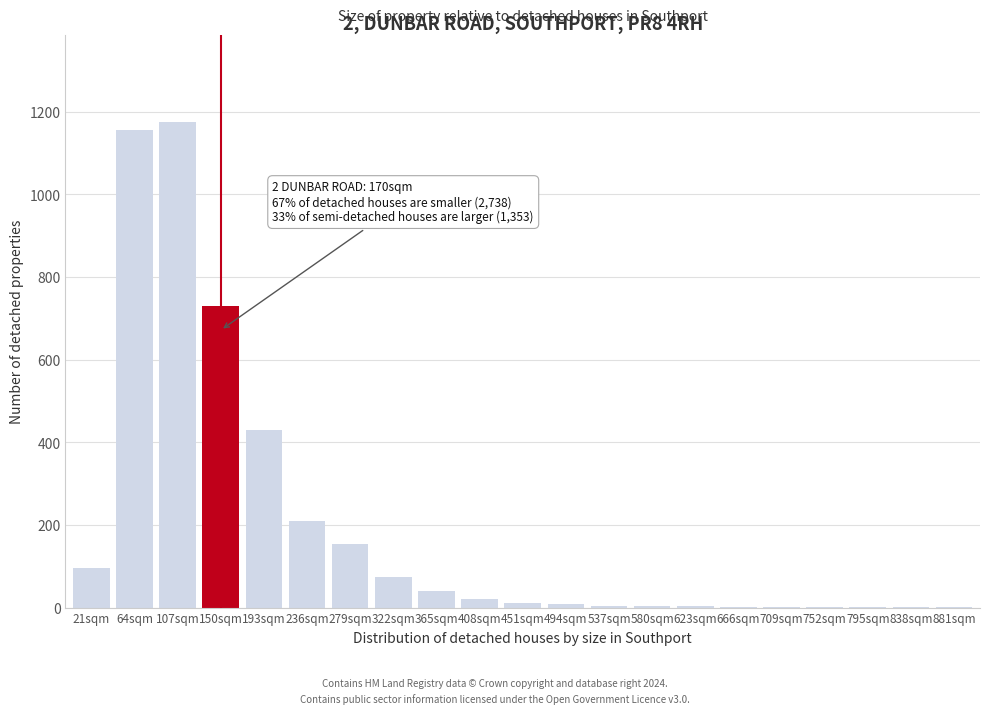

True or false: the data shows 51 at 236sqm.

False